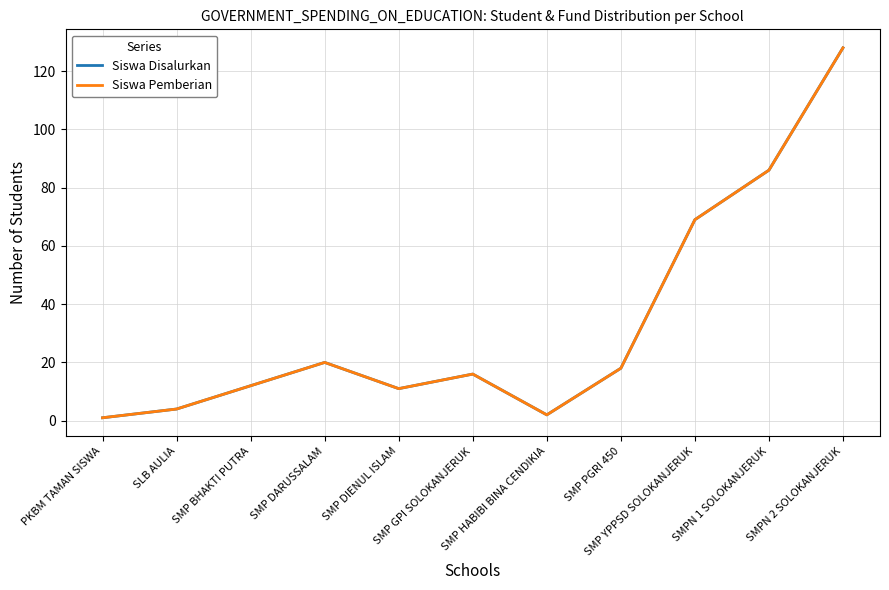

Is the value of Siswa Disalurkan at SMP BHAKTI PUTRA greater than the value of Siswa Pemberian at SMP DARUSSALAM?

No